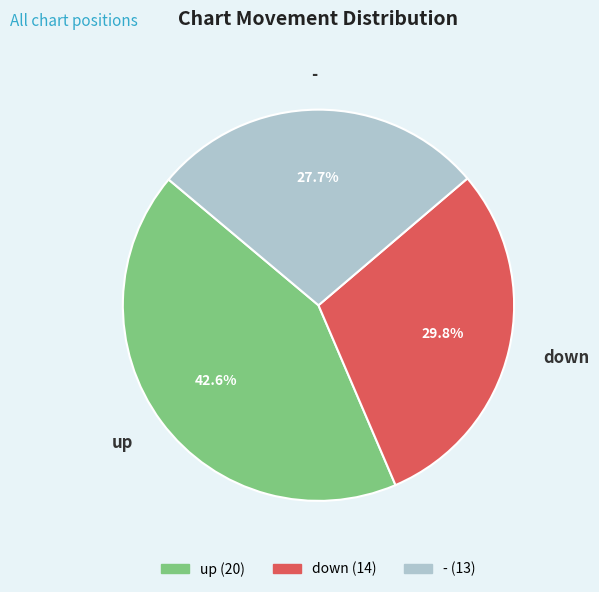

To the nearest percent, what is the average slice percentage?

33%